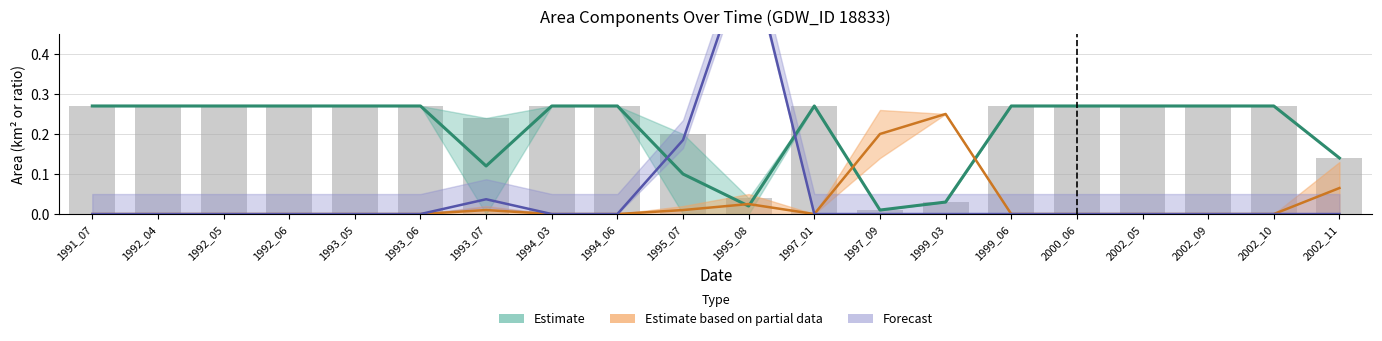

Which label corresponds to the largest value in the chart?

1995_08